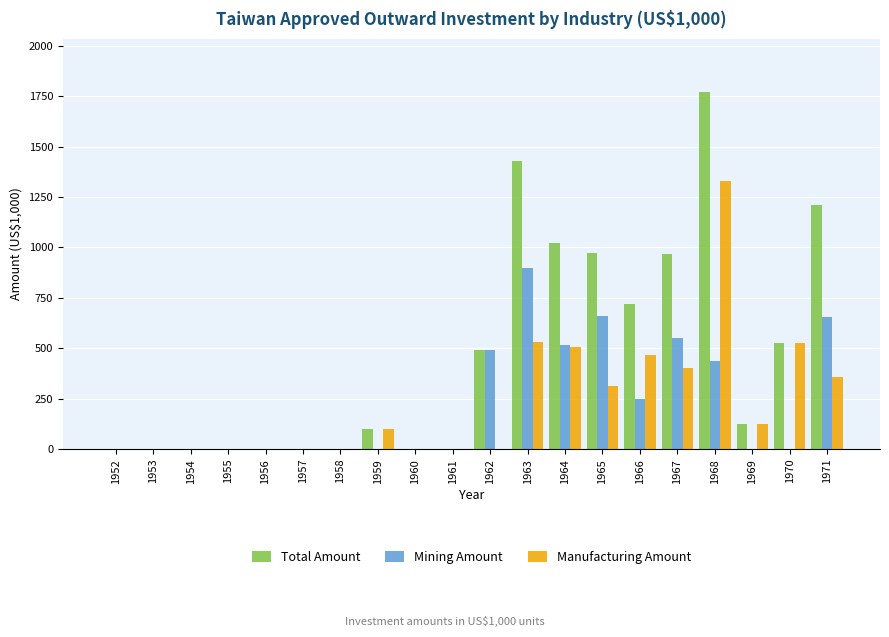

What is the sum of all Mining Amount values?

4457